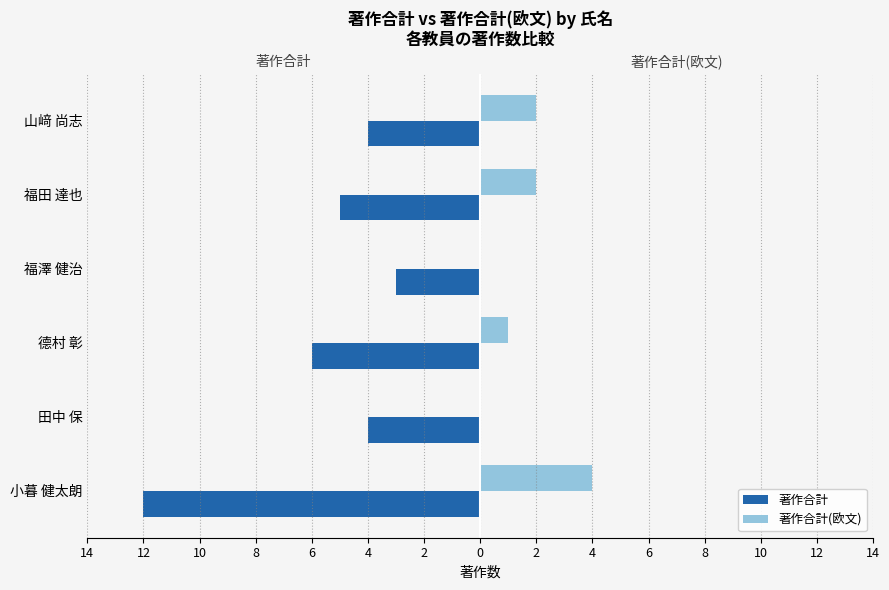

What are all the series names shown in the legend?

著作合計, 著作合計(欧文)